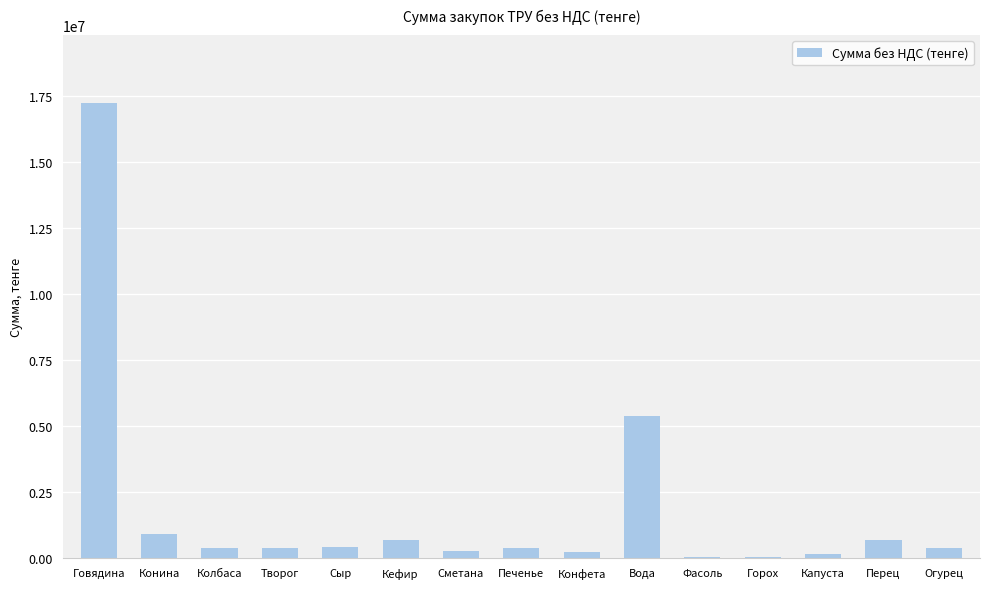

True or false: the data shows 23630045 at Говядина.

False